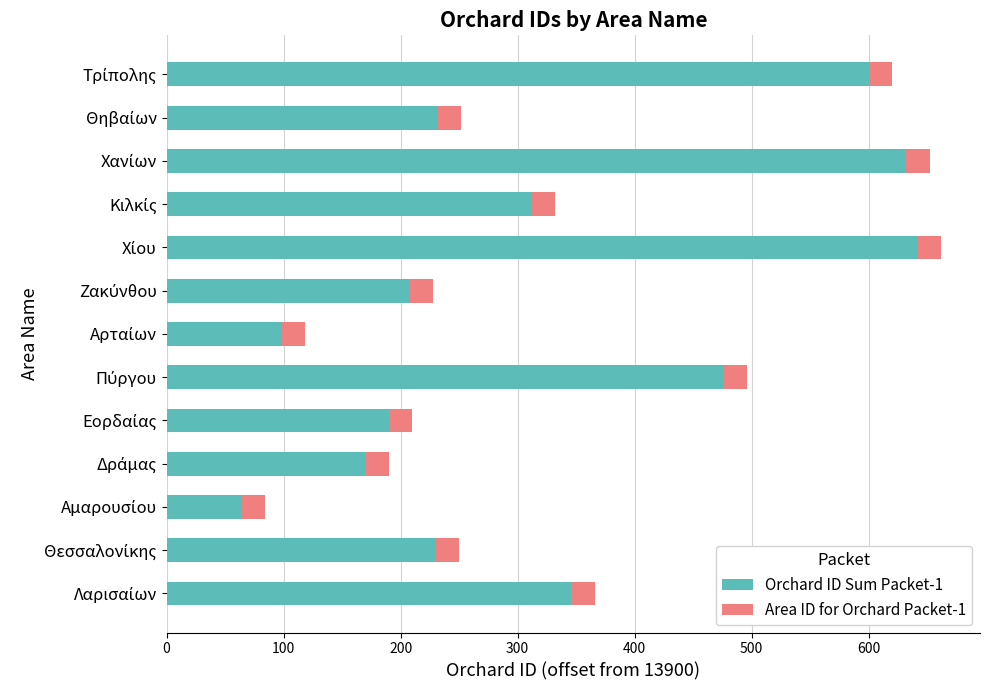

What is the difference between the second highest and second lowest values in the Orchard ID Sum Packet-1 series?

534